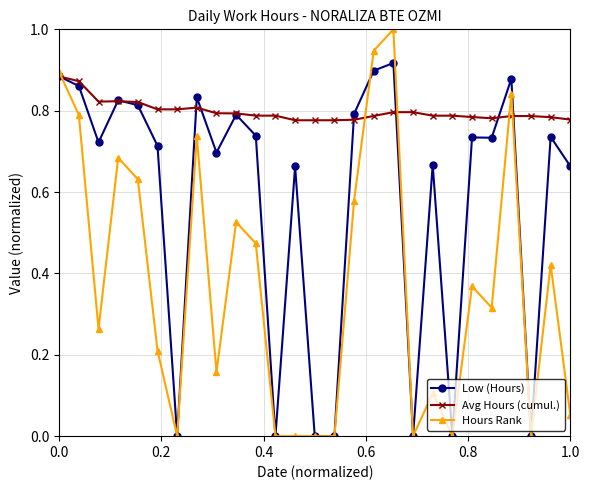

Which series has the largest total across all categories?

Avg Hours (cumul.)